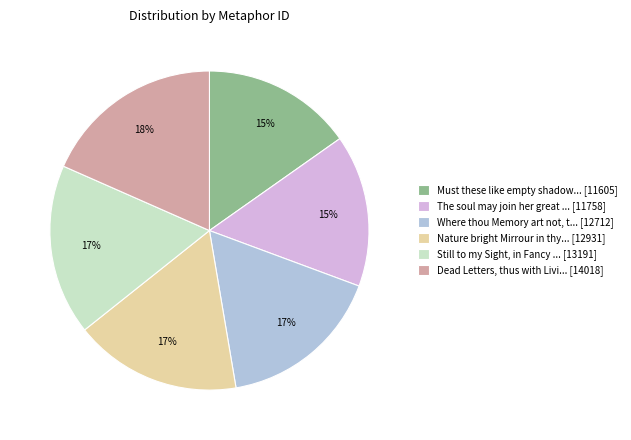

How many segments does this pie chart have?

6